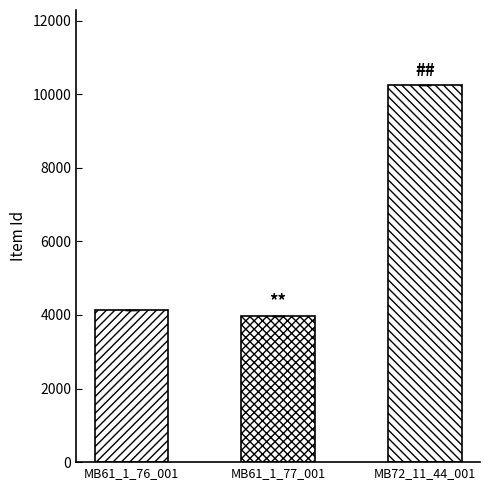

How many values are below 4132?

1